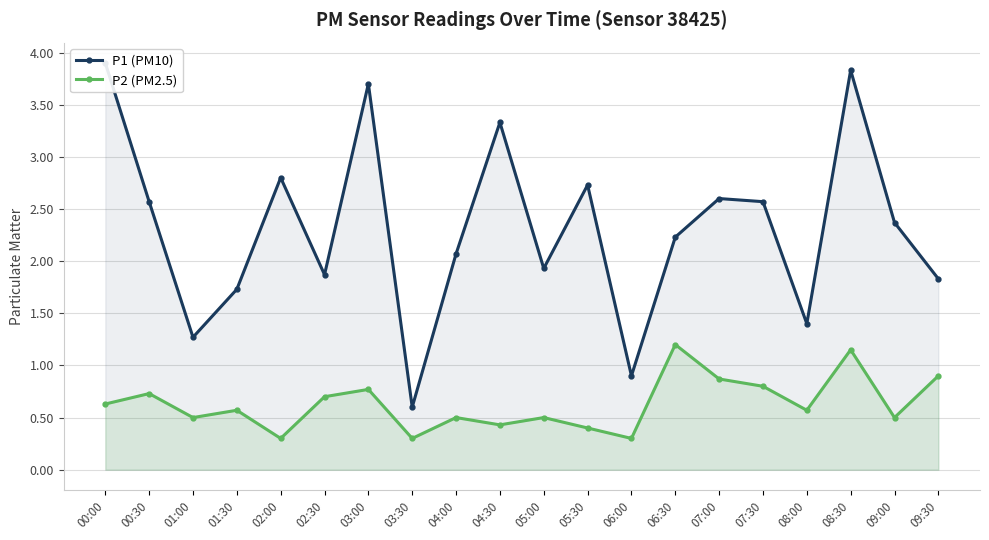

What are all the series names shown in the legend?

P1 (PM10), P2 (PM2.5)